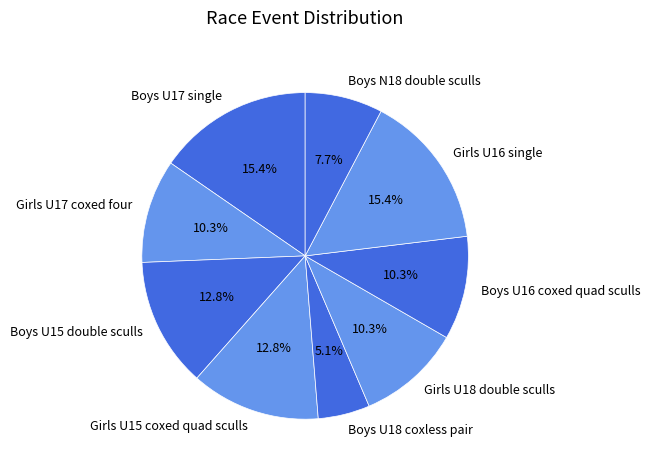

To the nearest percent, what portion does Boys U15 double sculls represent?

13%